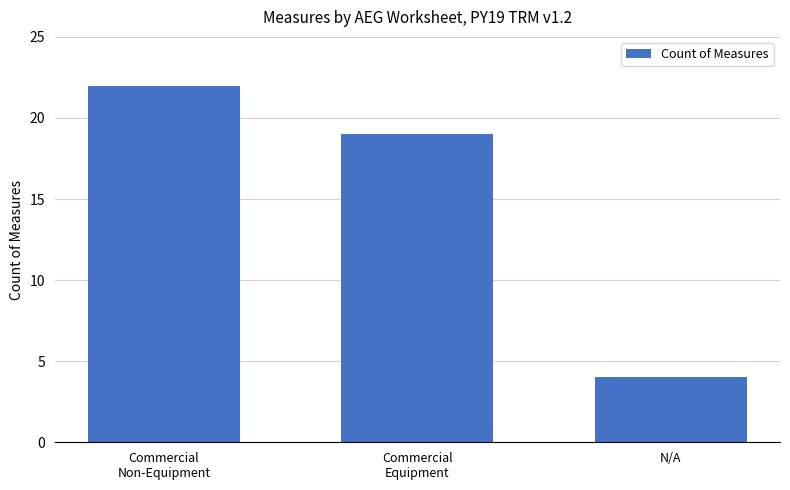

What is the average value?

15